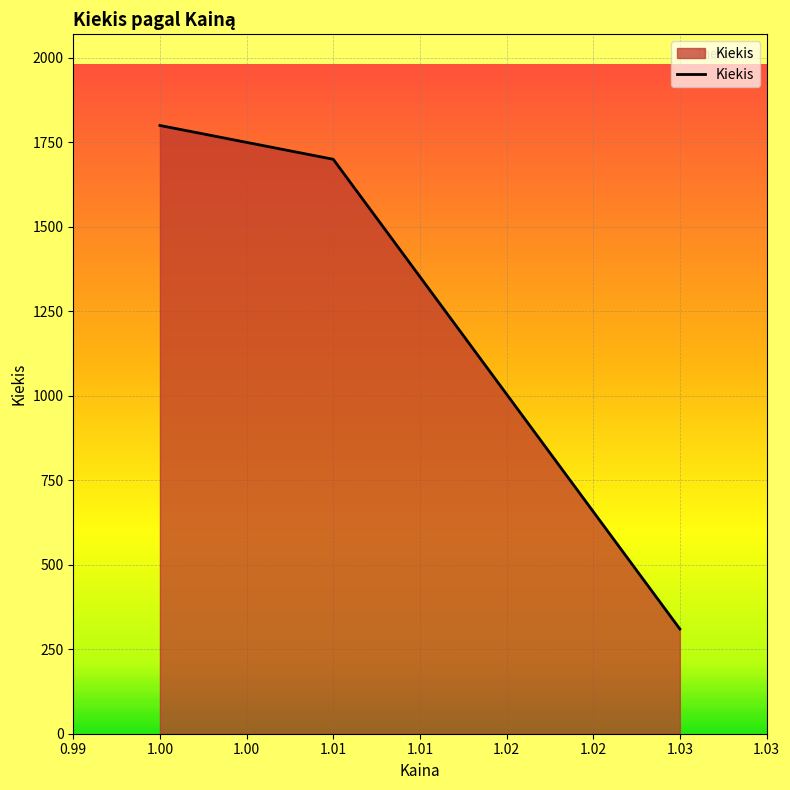

Between 1.01 and 1.03, which is larger?

1.01